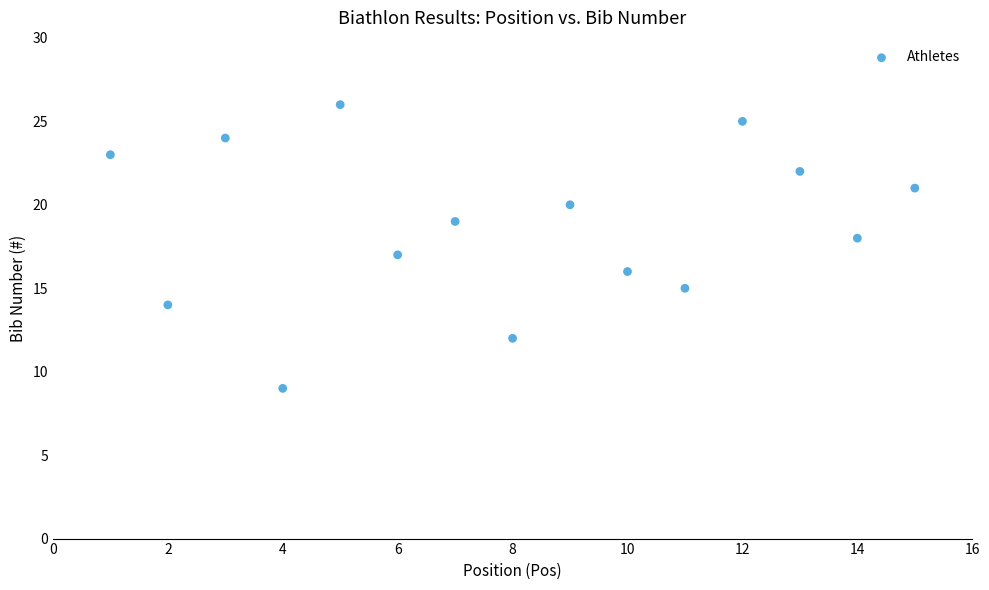

What is the range of X values (max minus min)?

14